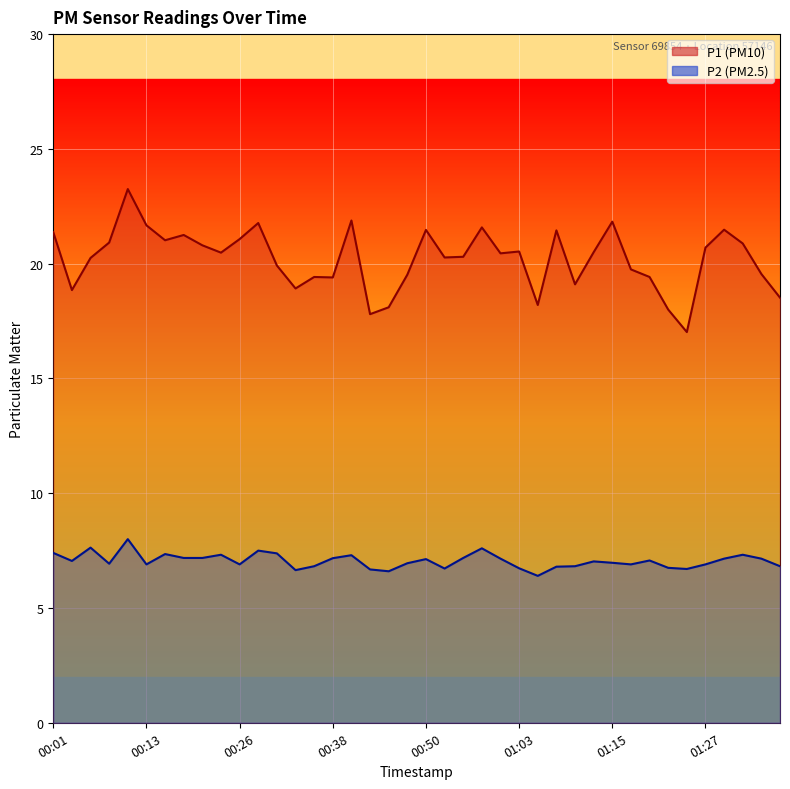

The value of P1 at 01:13 is 34.7. True or false?

False